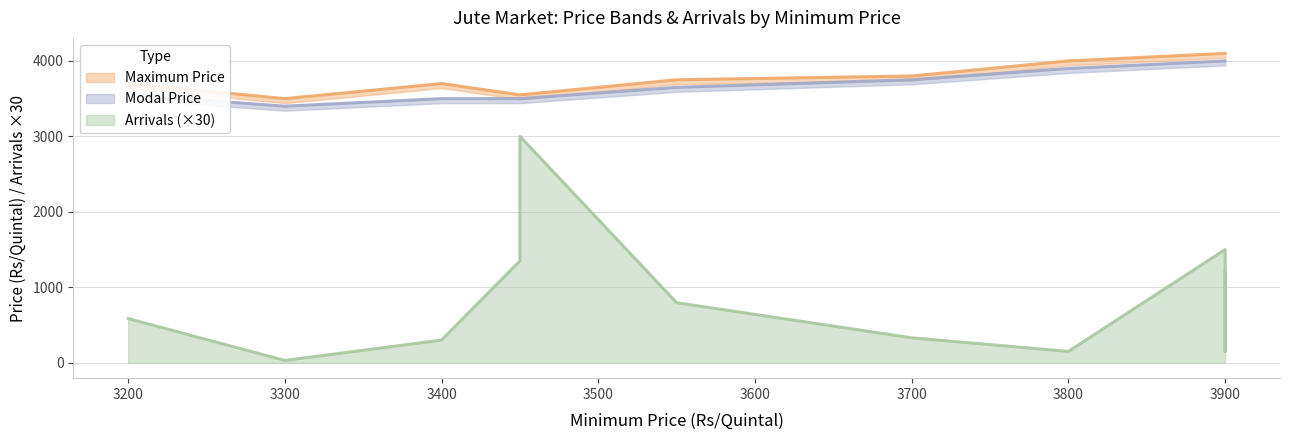

True or false: Arrivals has a value of 1.8 at Champadanga.

False